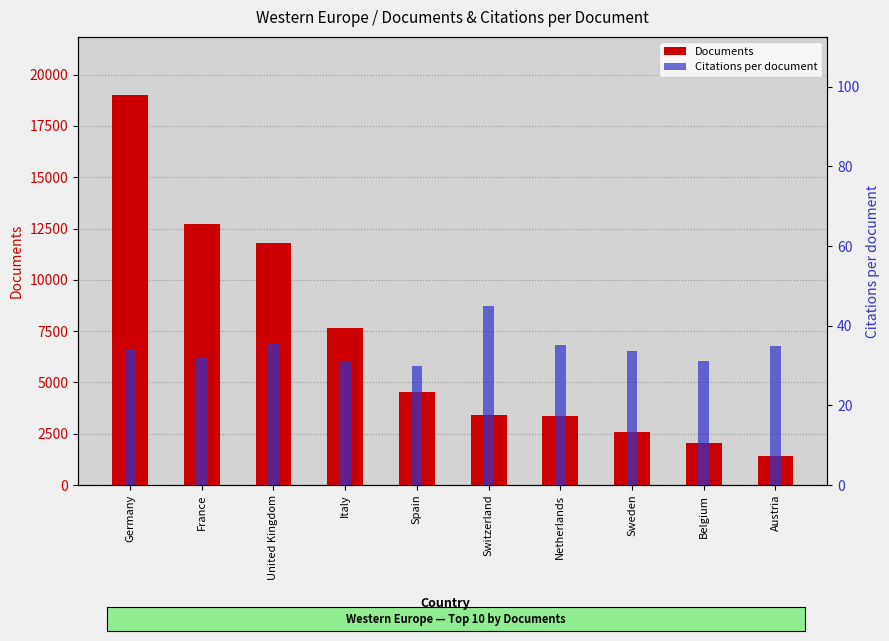

At which category is the sum across all series the highest?

Germany